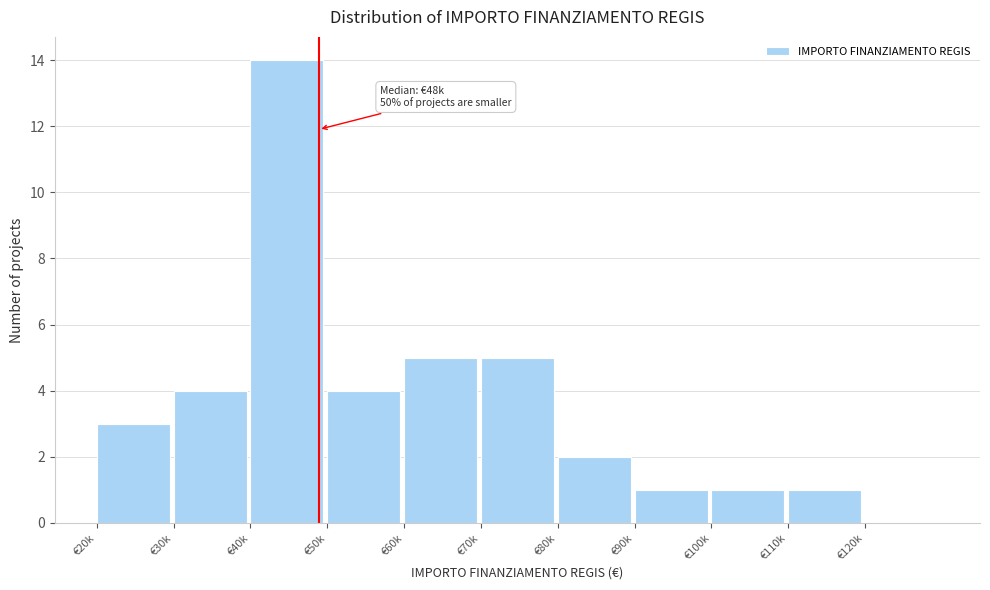

Reading left to right, list all the values displayed in this chart.

€20k=3	€30k=4	€40k=14	€50k=4	€60k=5	€70k=5	€80k=2	€90k=1	€100k=1	€110k=1	€120k=0